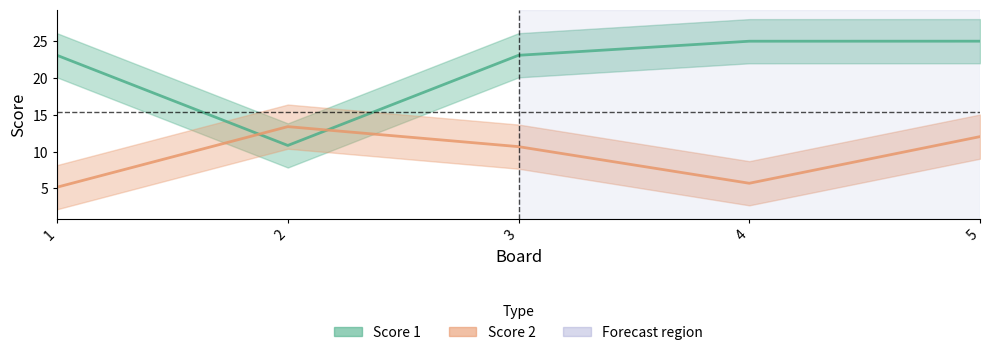

At which label does Score 2 first exceed 10?

2